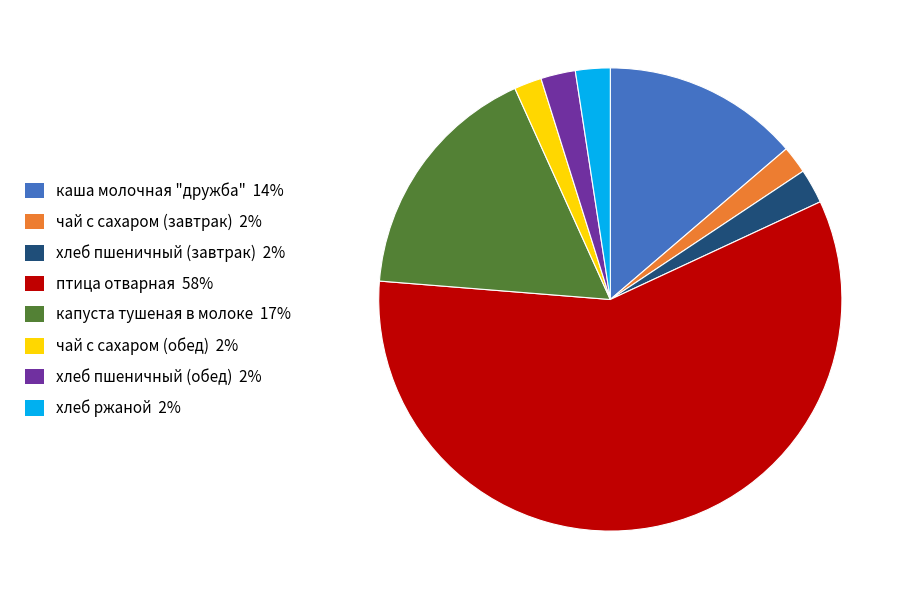

What is the majority slice?

птица отварная